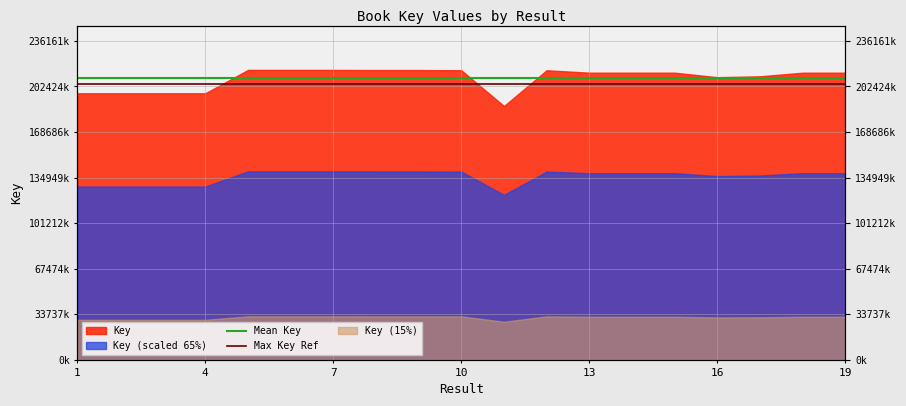

Does the chart have visible grid lines?

Yes